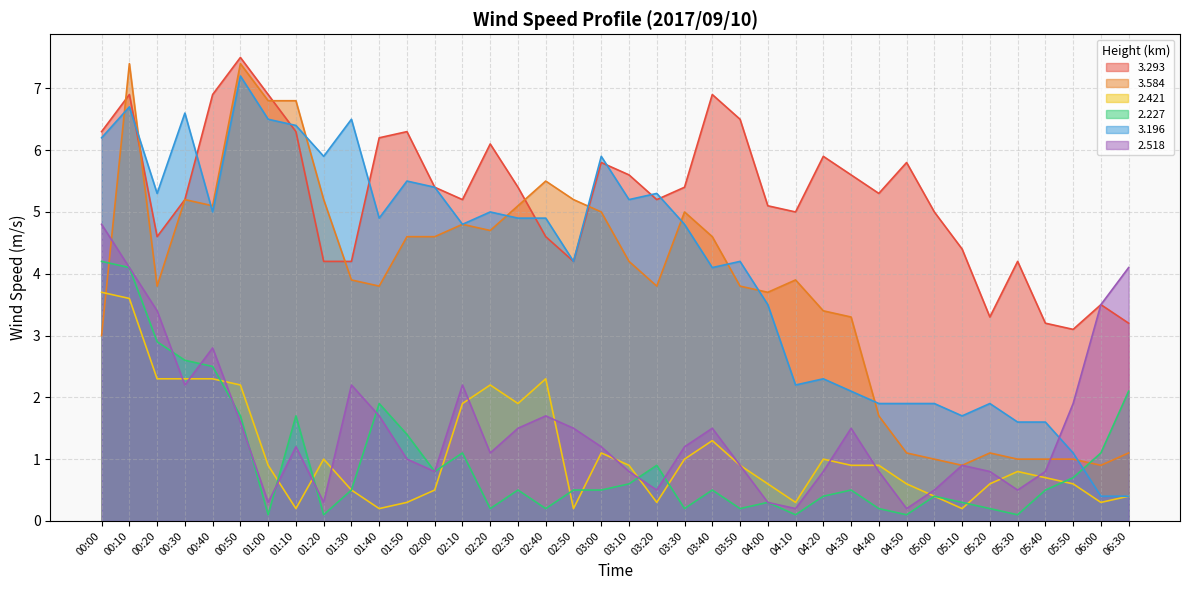

At which label is 3.584 closest to 4?

01:30